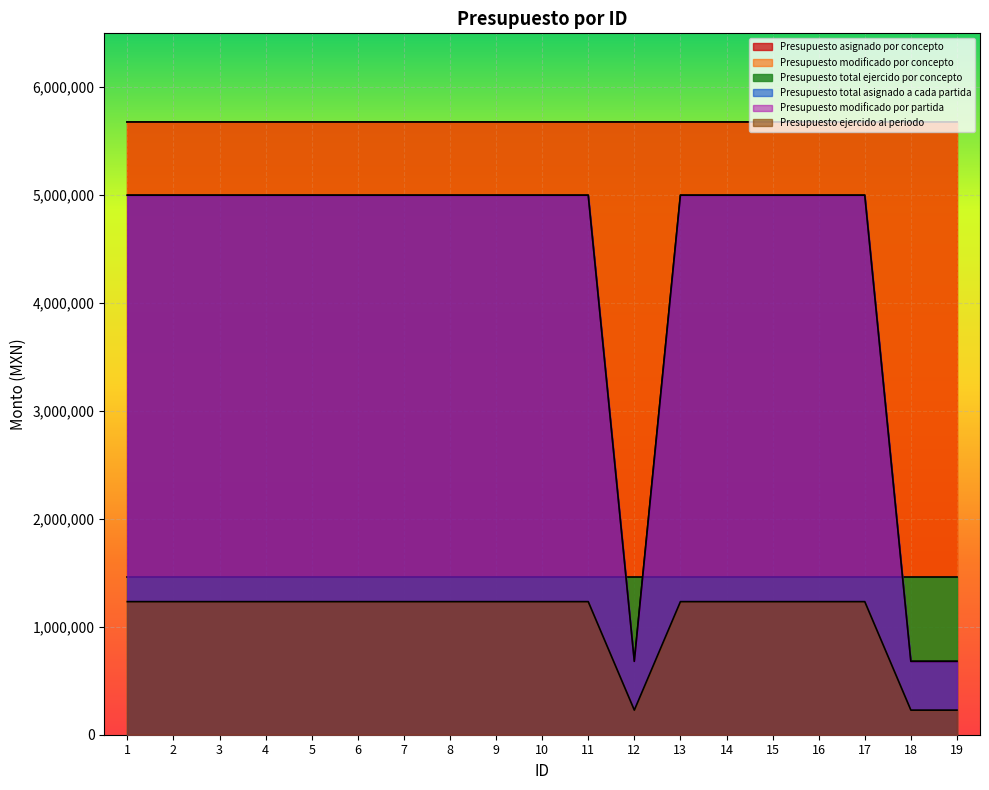

True or false: Presupuesto modificado por partida and Presupuesto total asignado a cada partida intersect in this chart.

False